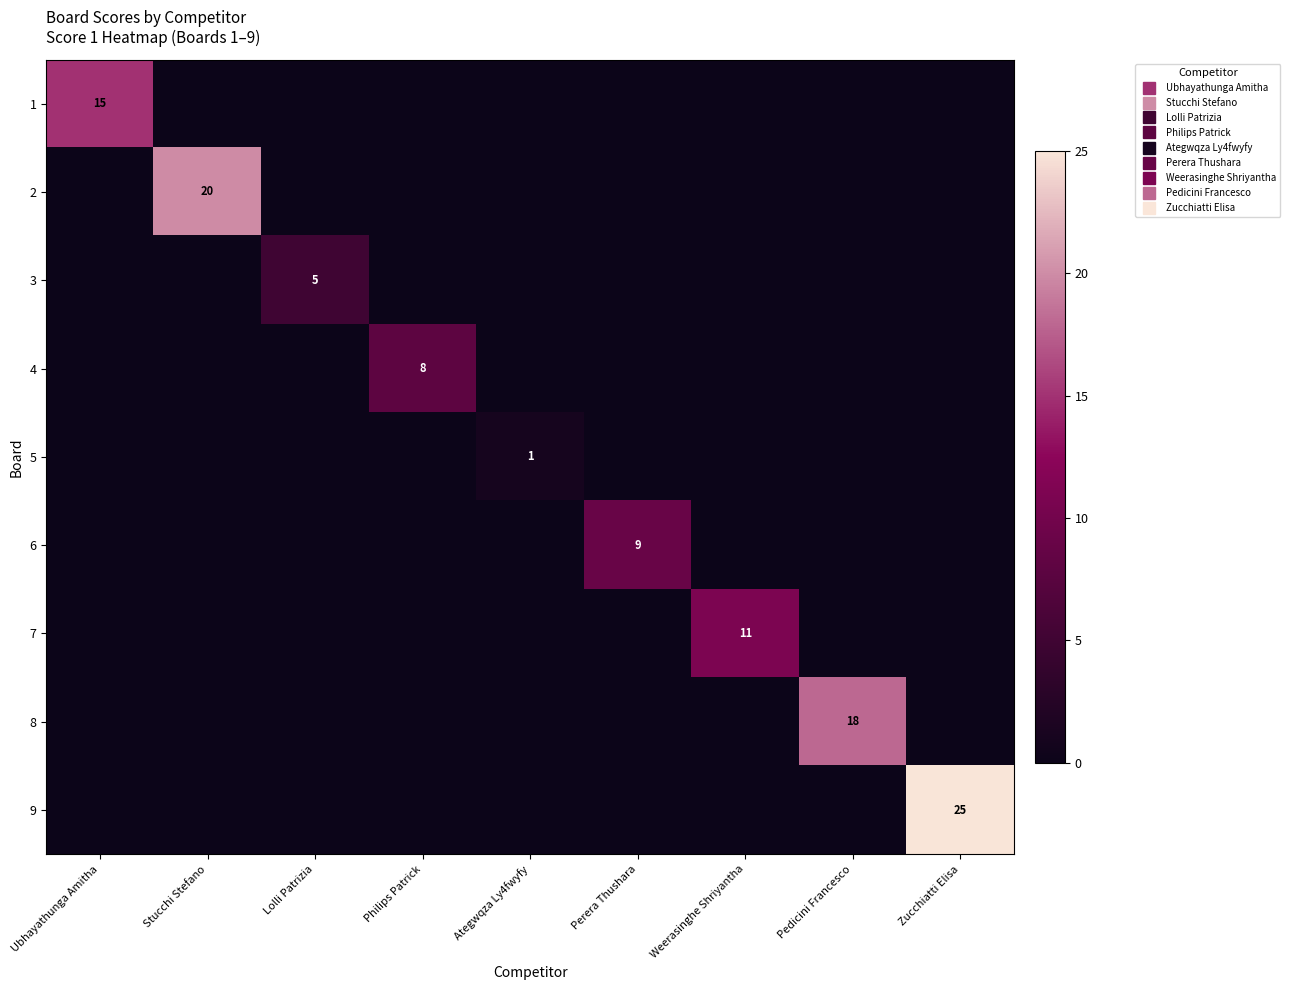

Between Stucchi Stefano and Weerasinghe Shriyantha, which series saw the biggest shift?

2